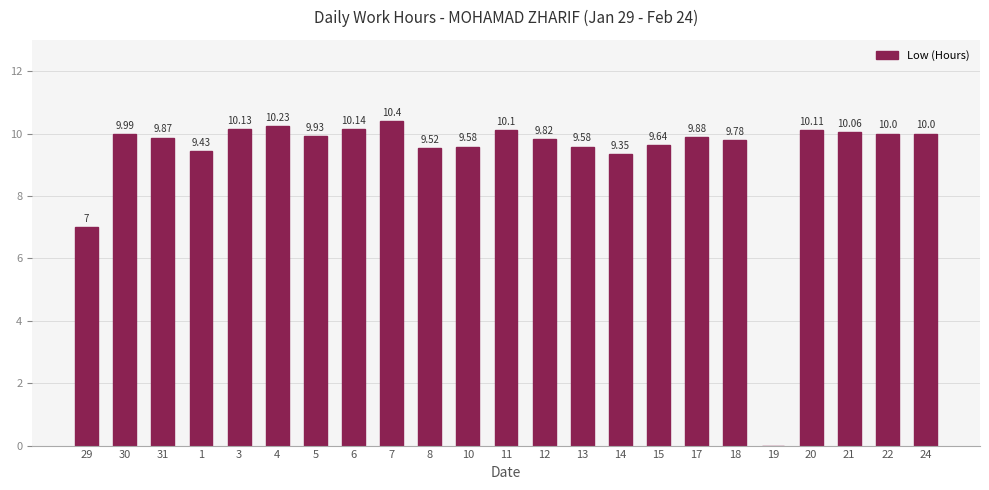

What is the sum of all values?

214.5